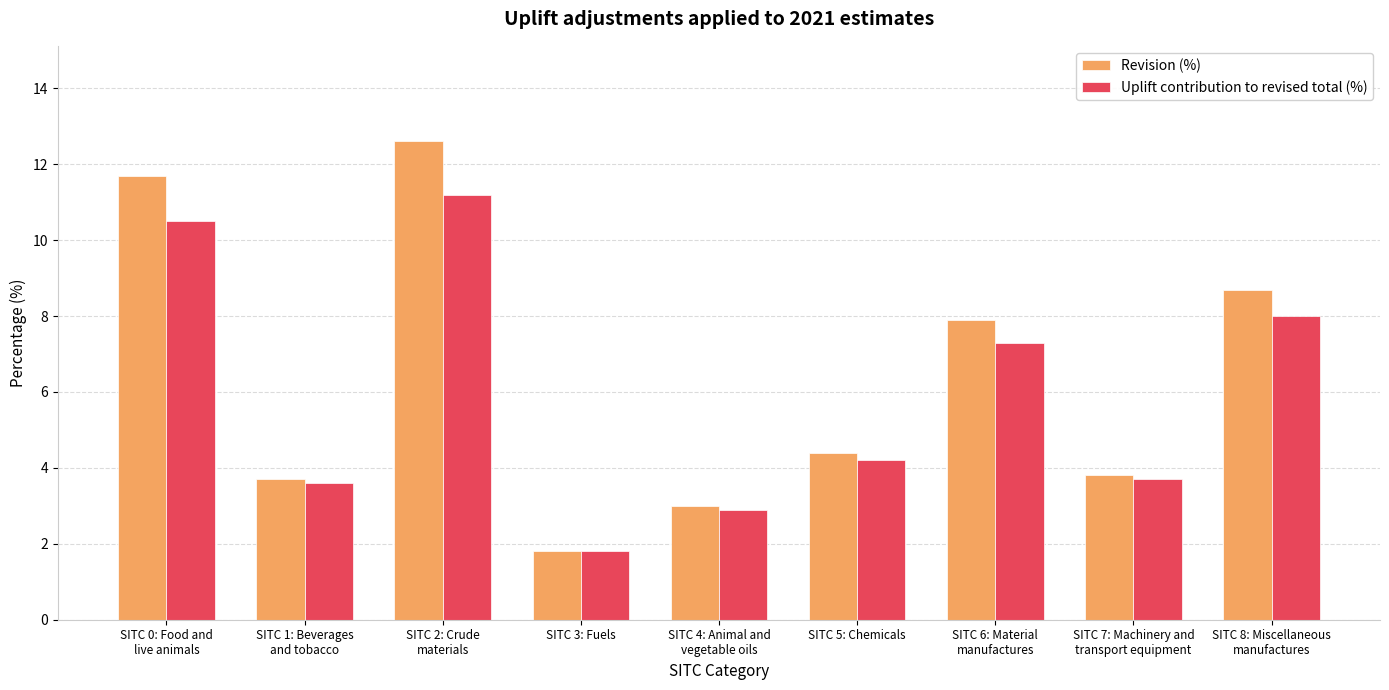

List the series in order of their peak value, highest first.

Revision (%), Uplift contribution to revised total (%)